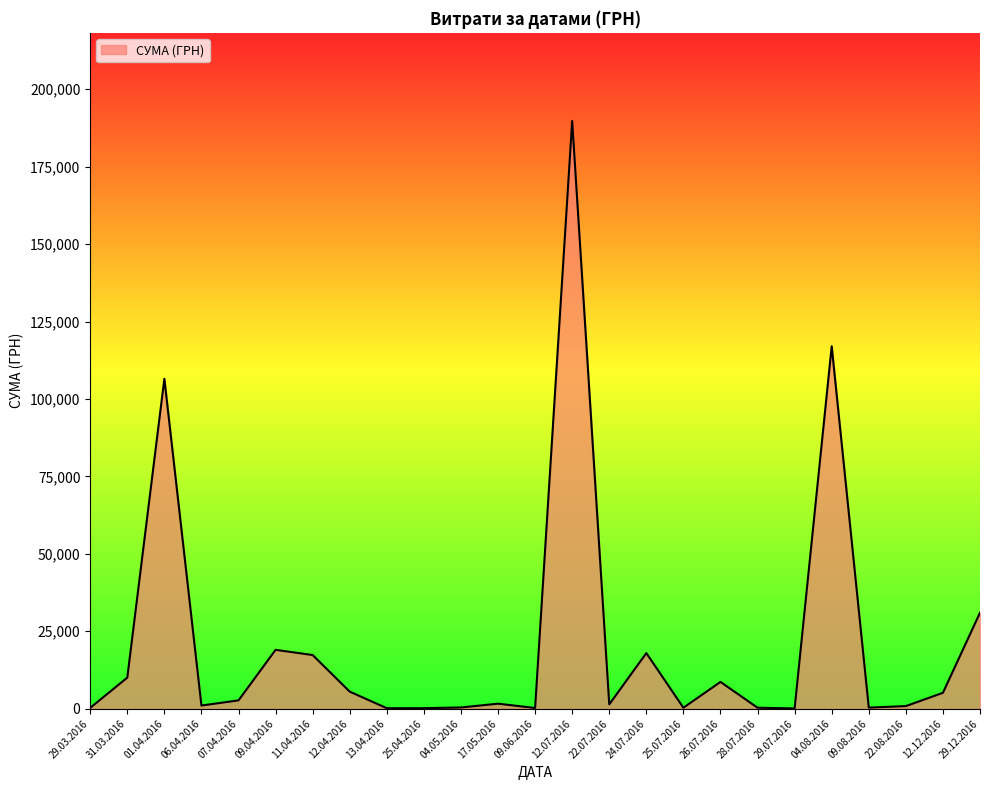

Which has a higher value, 04.08.2016 or 29.12.2016?

04.08.2016